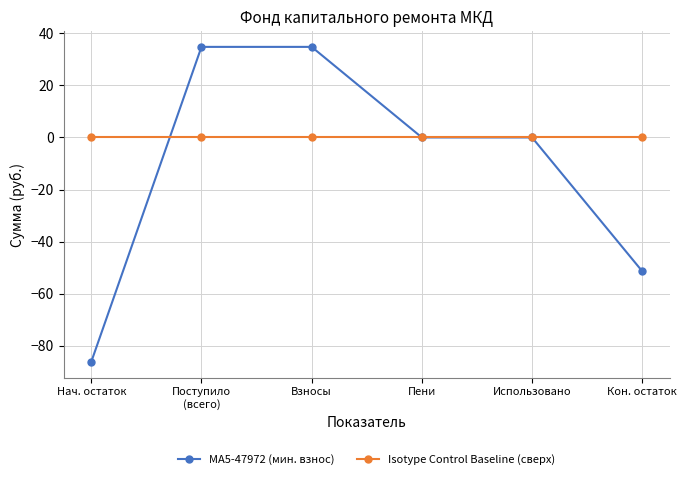

True or false: Isotype Control Baseline (сверх) and MA5-47972 (мин. взнос) intersect in this chart.

True